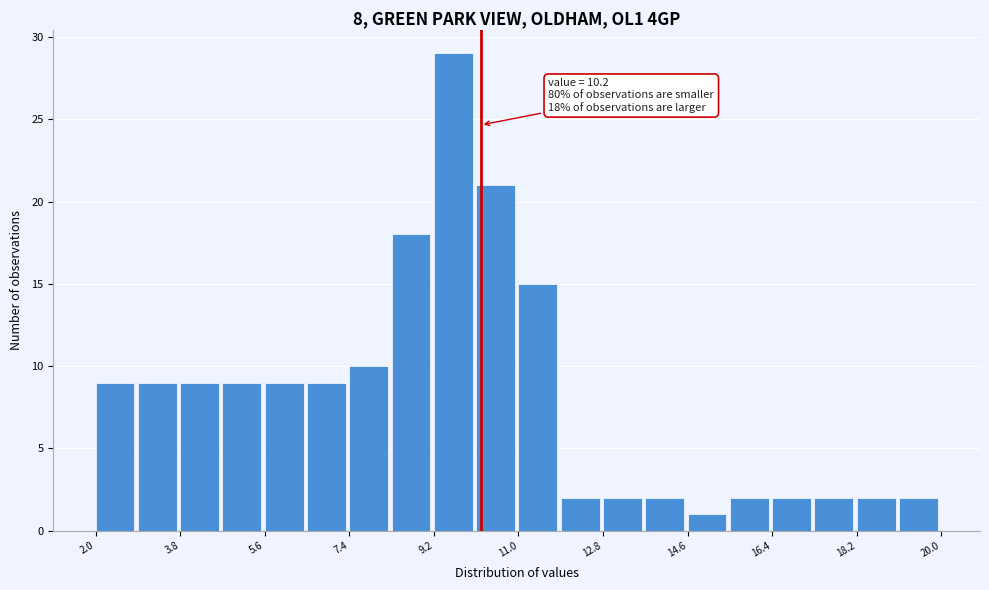

Over which range of the x-axis is the bar tallest?

9.2 to 10.1